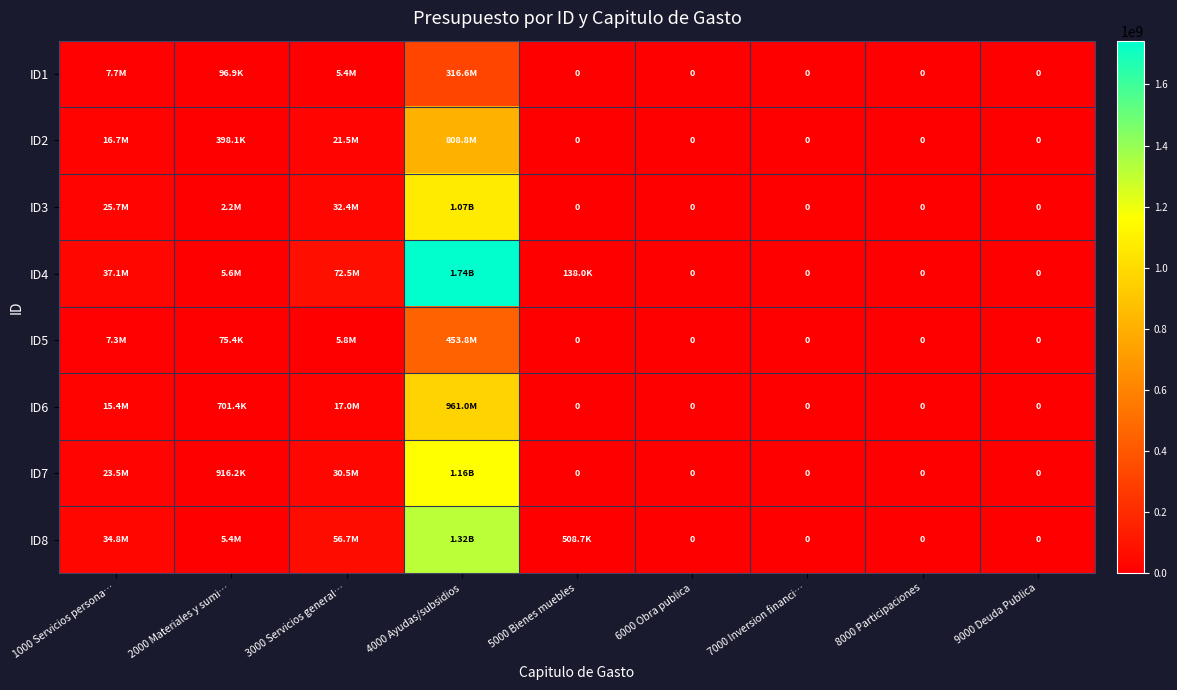

At which category is the sum across all series the highest?

4000 Ayudas/subsidios